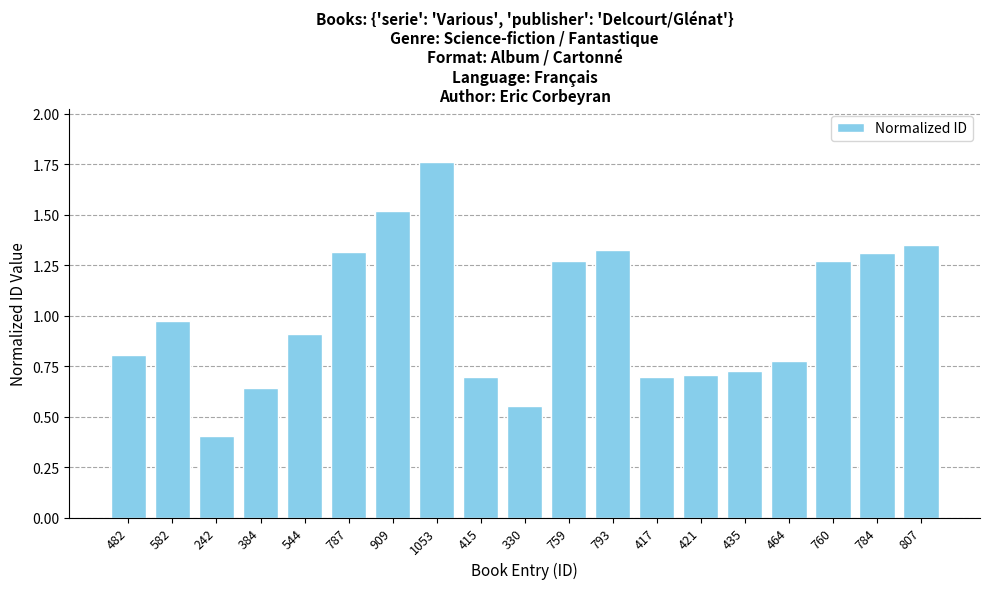

What is the difference between the maximum and second lowest values?

1.2